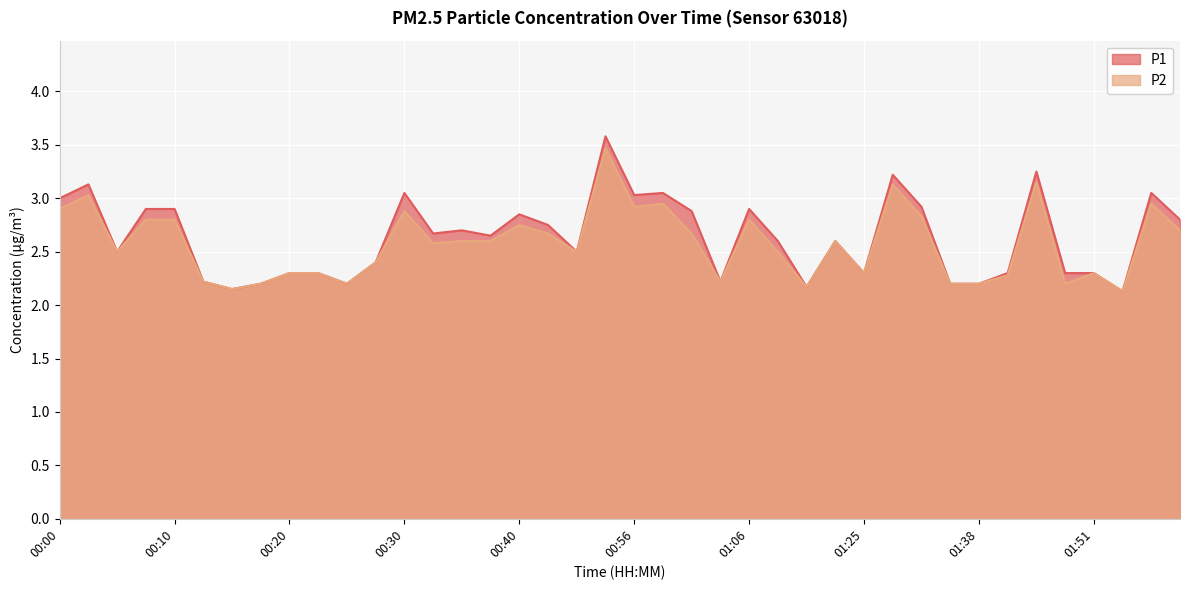

Which series has the largest range (max minus min)?

P1